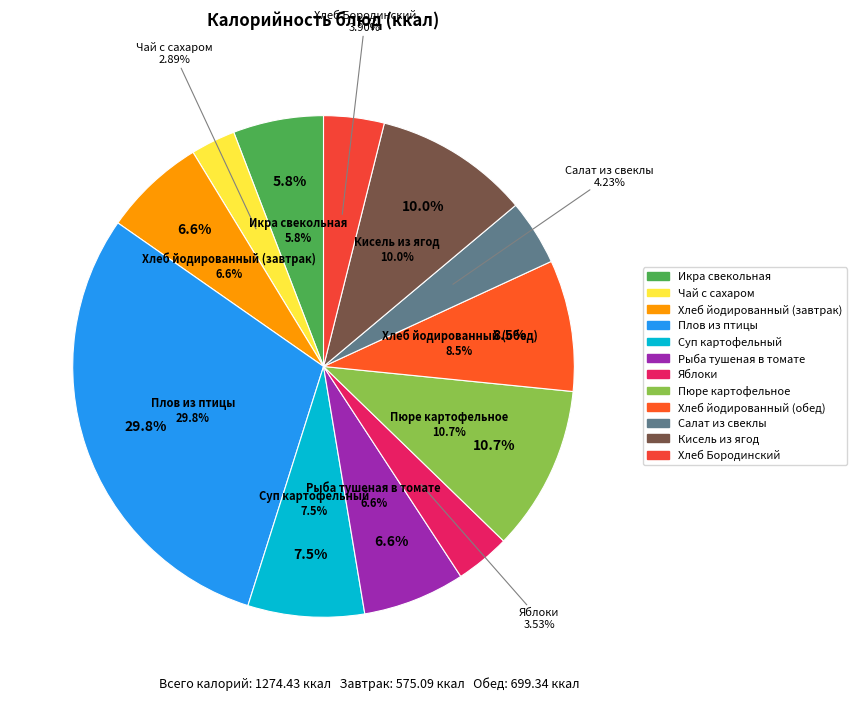

Rank the categories by value from highest to lowest.

Плов из птицы, Пюре картофельное, Кисель из ягод, Хлеб йодированный (обед), Суп картофельный, Хлеб йодированный (завтрак), Рыба тушеная в томате, Икра свекольная, Салат из свеклы, Хлеб Бородинский, Яблоки, Чай с сахаром